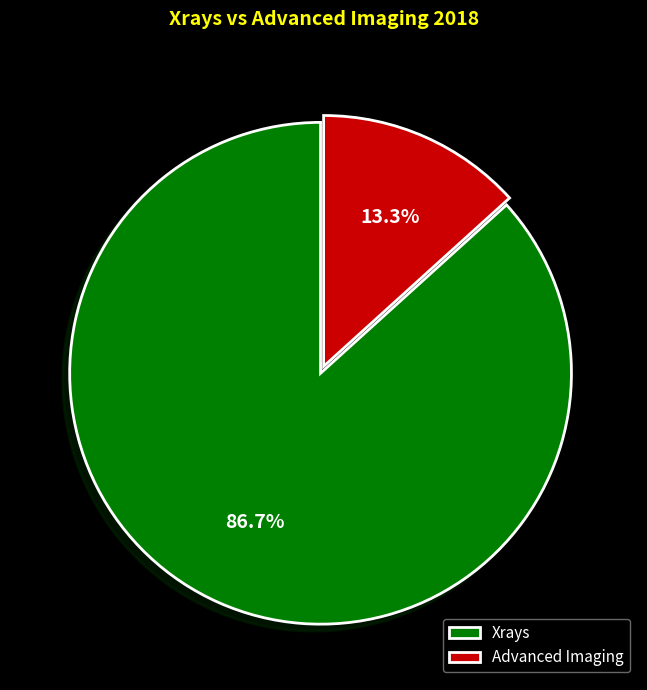

Between Advanced Imaging and Xrays, which is larger?

Xrays